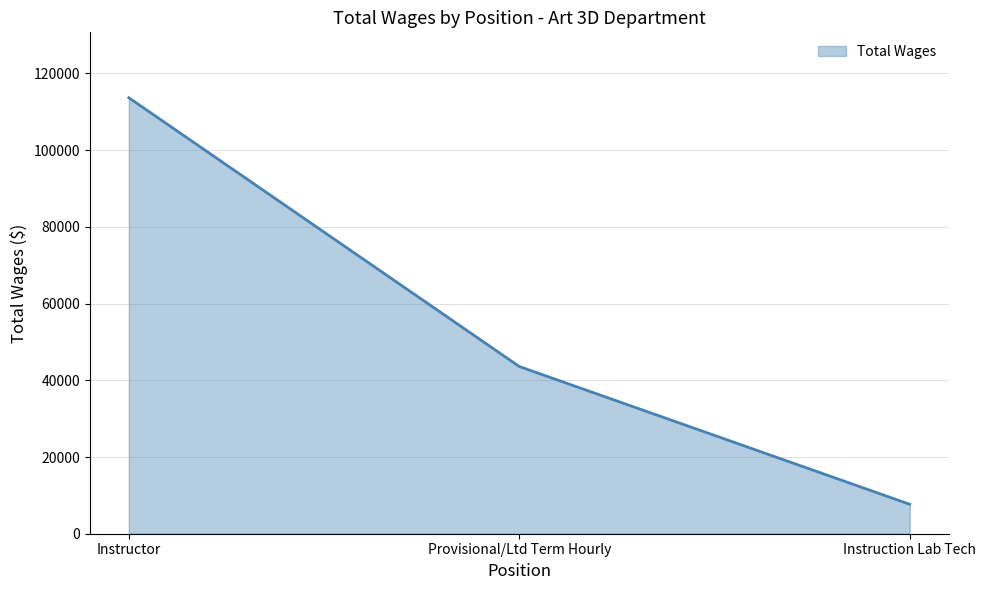

Where does the data first go above 43589?

Instructor